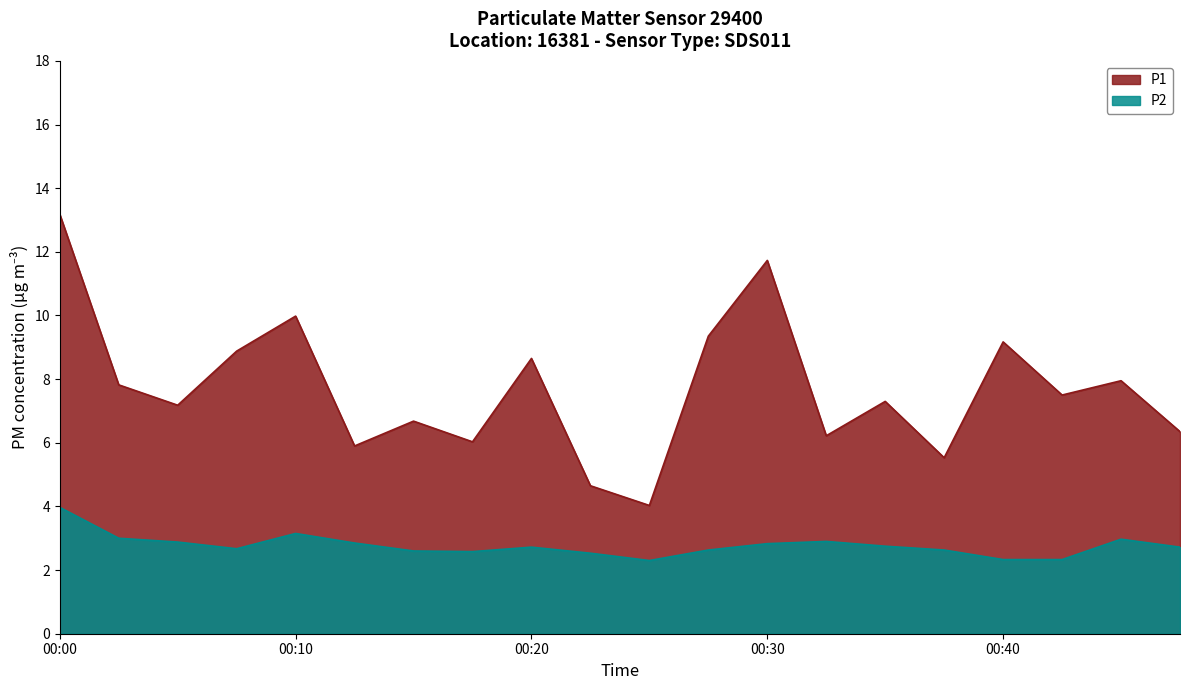

What is the label of the 2nd point from the left?

2023-04-03T00:03:05